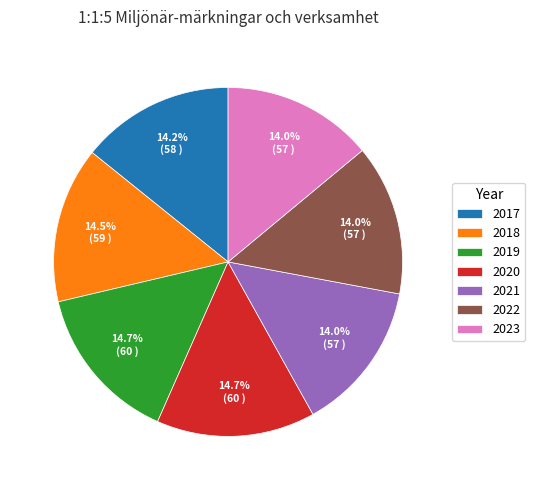

Does 2019 account for over 50% of the chart?

No